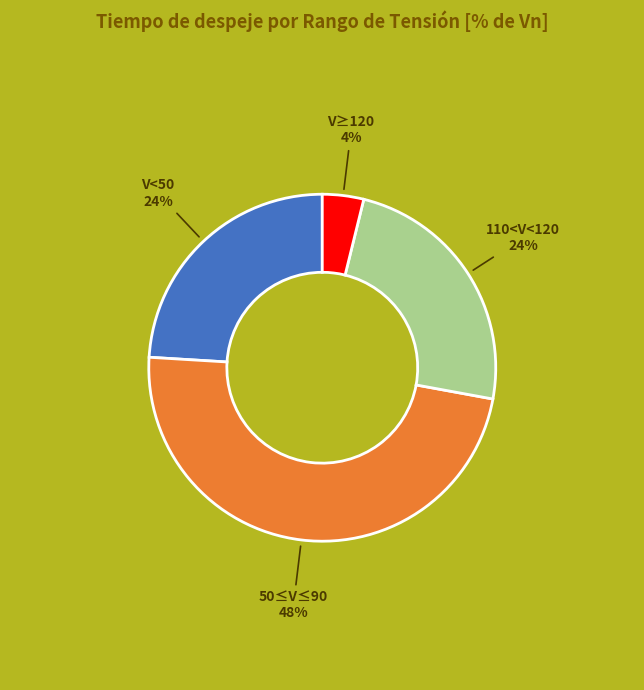

The V≥120 slice represents 4% of the pie. True or false?

True